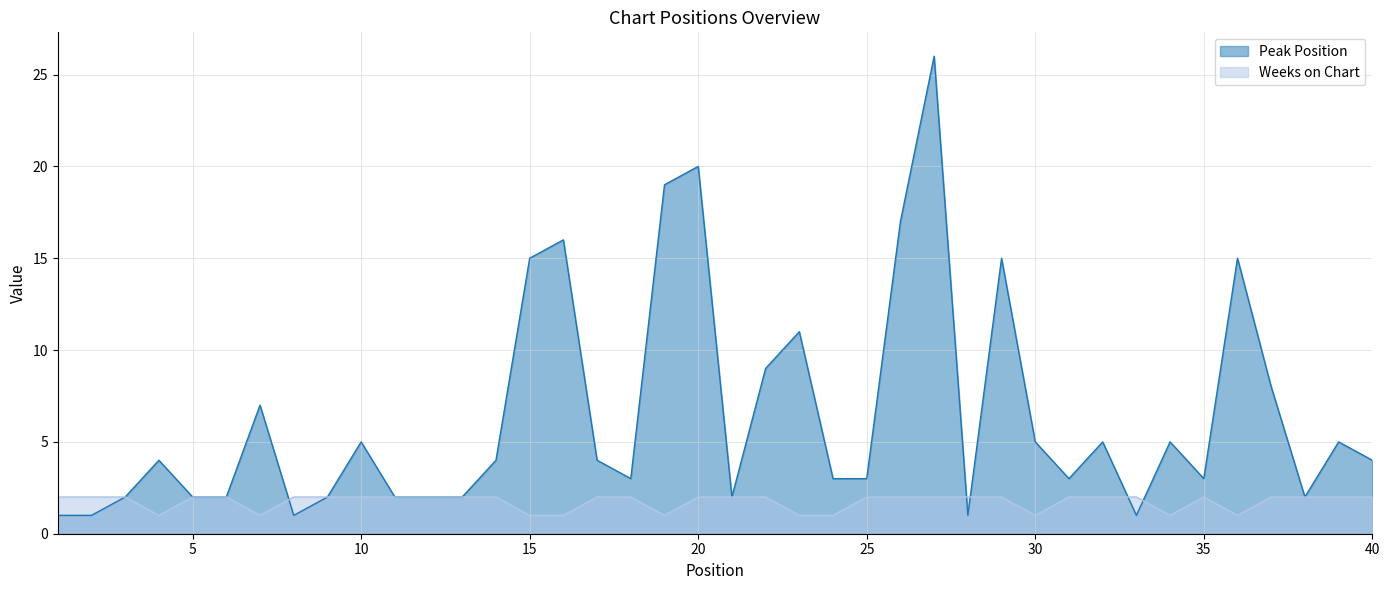

At how many categories does at least one series exceed 1?

40